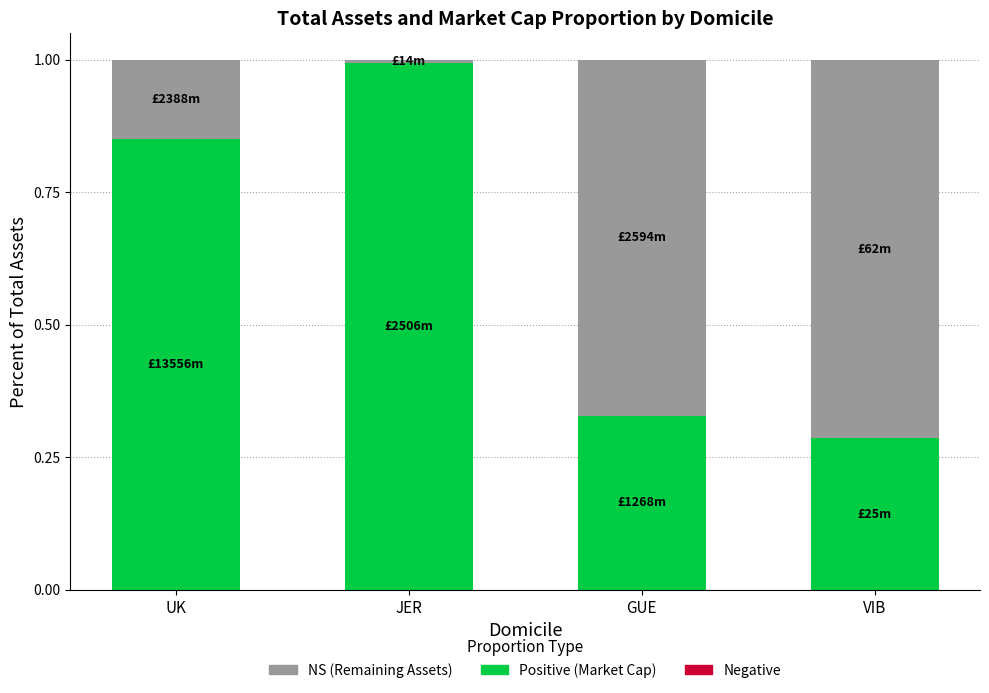

What is the total value across all series at UK?

1.0